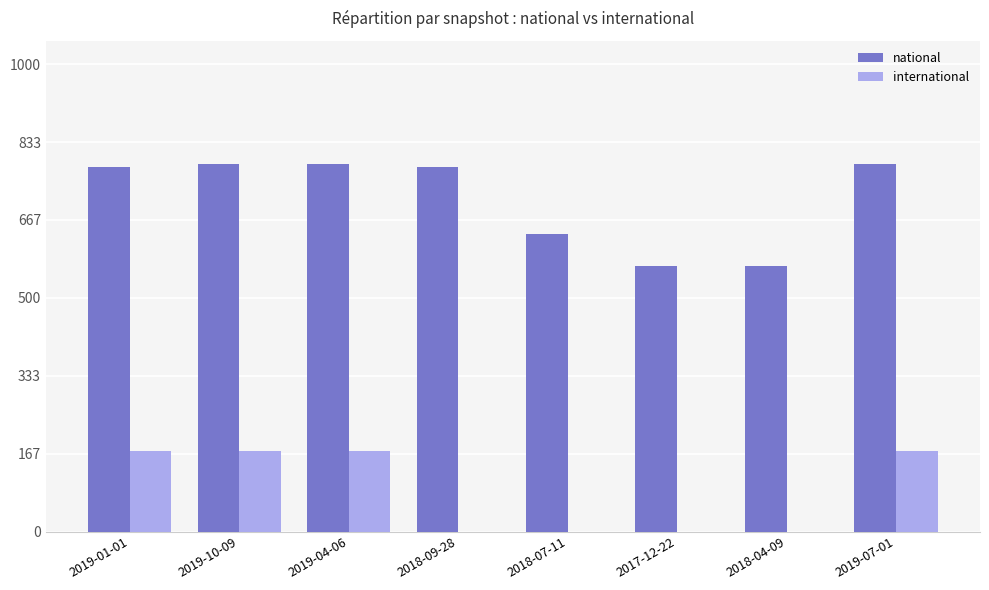

The value of national at 2019-01-01 is 484. True or false?

False